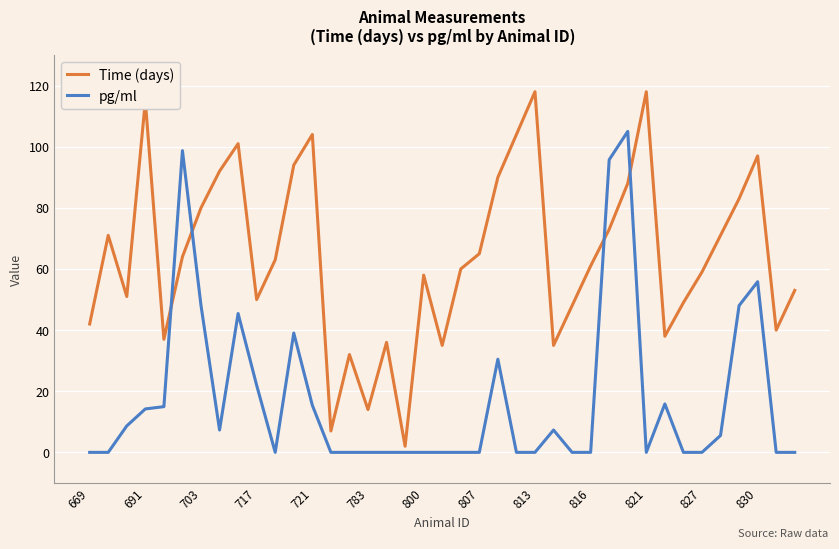

Which series has the largest total across all categories?

Time (days)